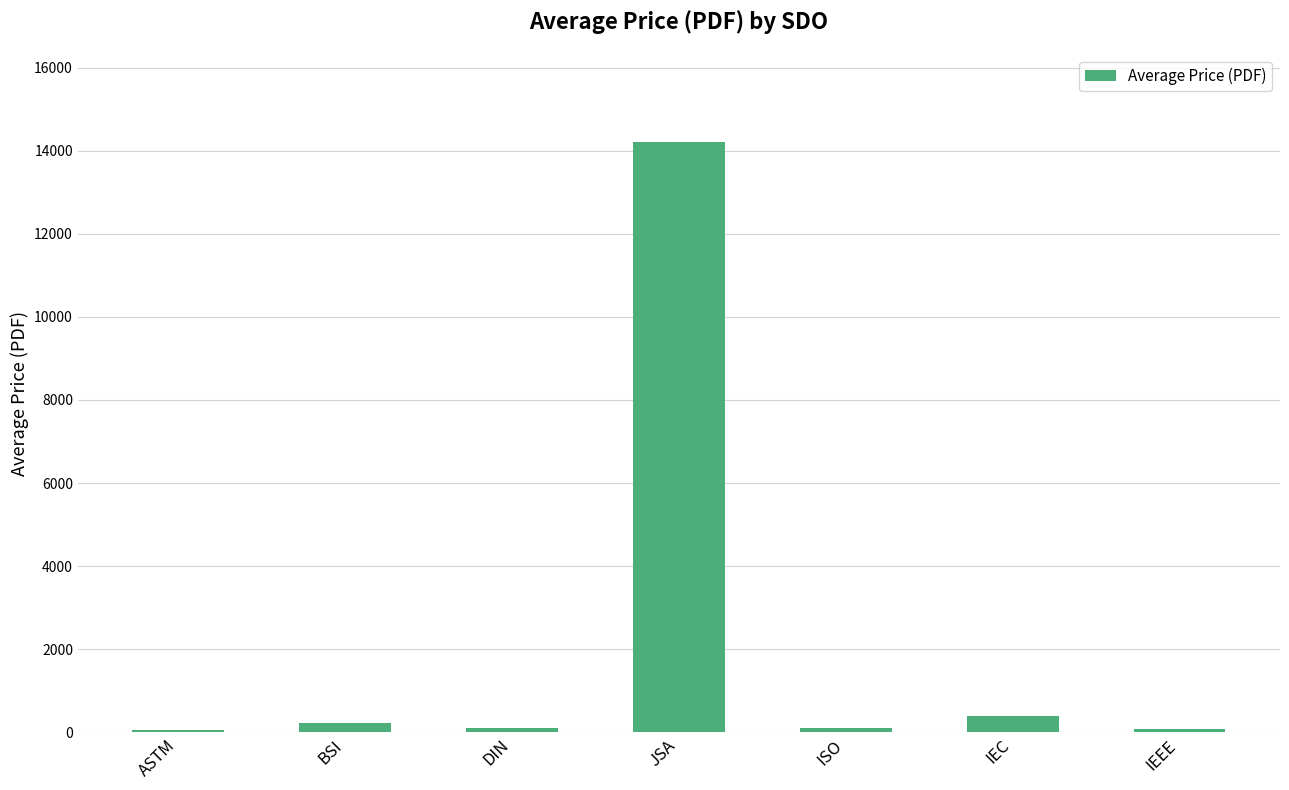

What is the value of the 6th bar from the left?

392.3